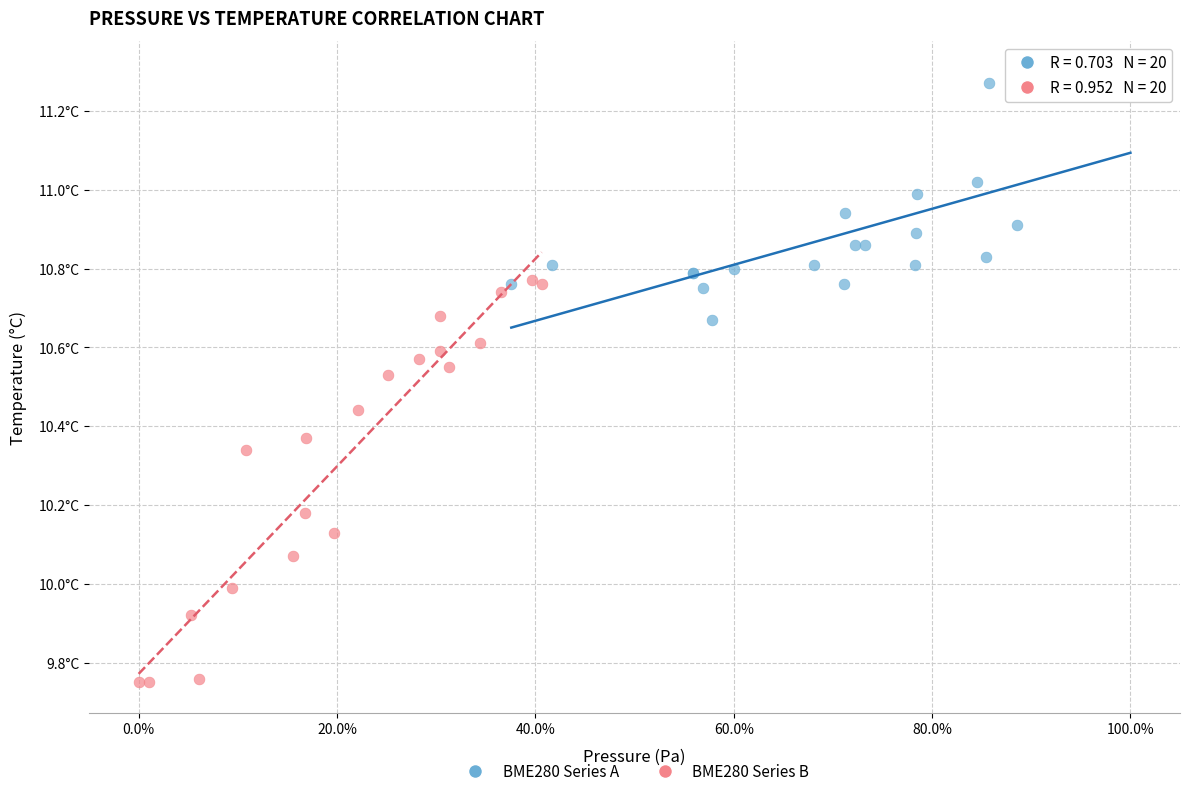

What are all the series names shown in the legend?

BME280 Series A, BME280 Series B